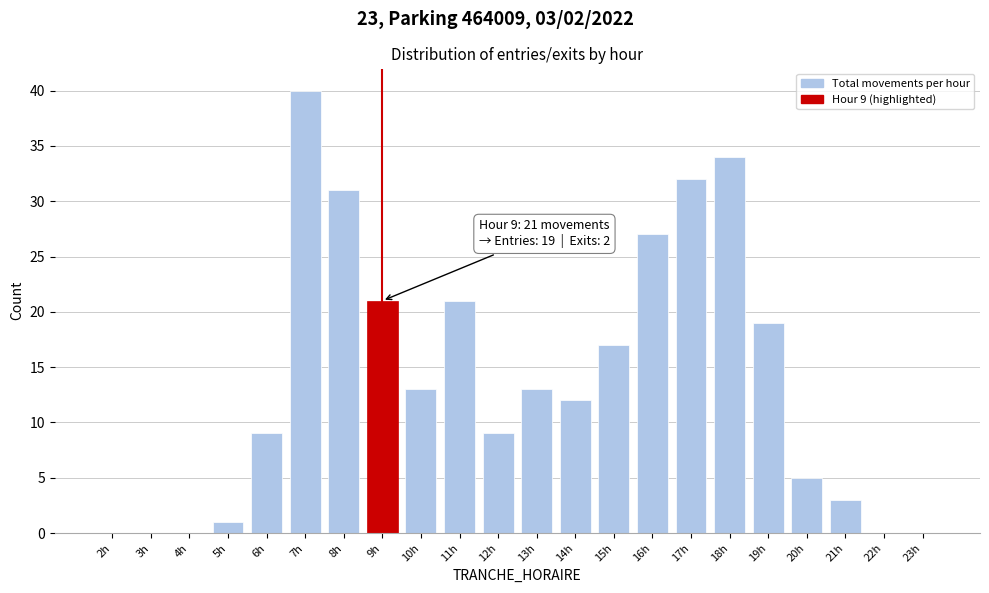

Reading right to left, list all the values displayed in this chart.

23h=0	22h=0	21h=3	20h=5	19h=19	18h=34	17h=32	16h=27	15h=17	14h=12	13h=13	12h=9	11h=21	10h=13	9h=21	8h=31	7h=40	6h=9	5h=1	4h=0	3h=0	2h=0